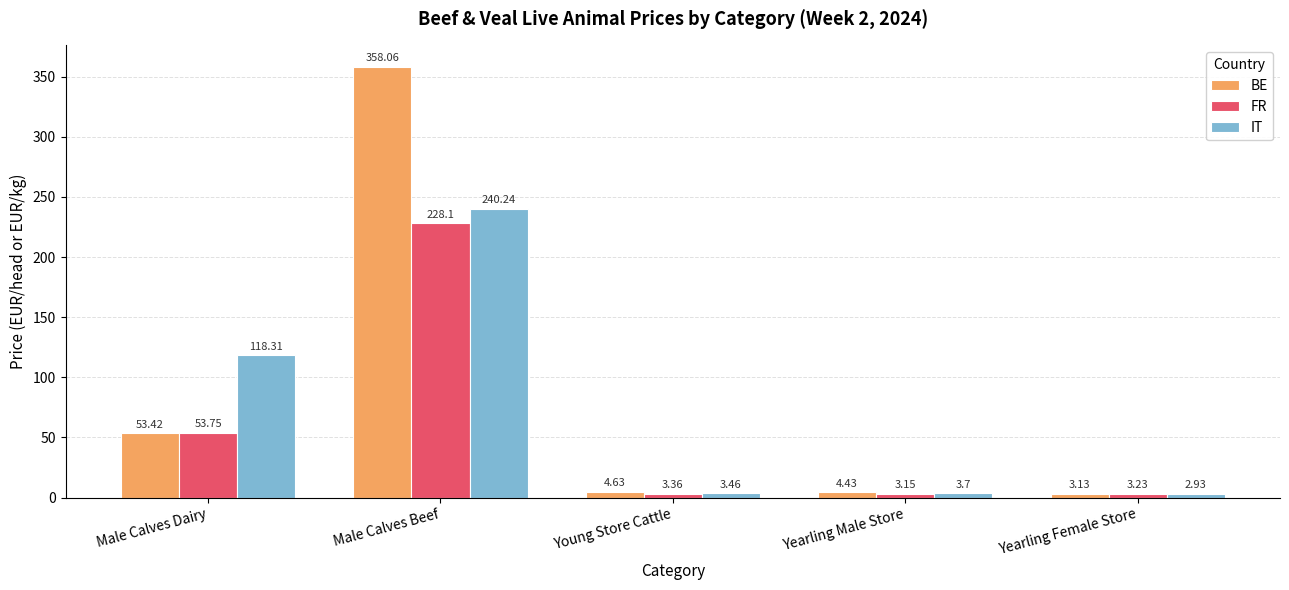

Where does the IT series first go above 3?

Male Calves Dairy